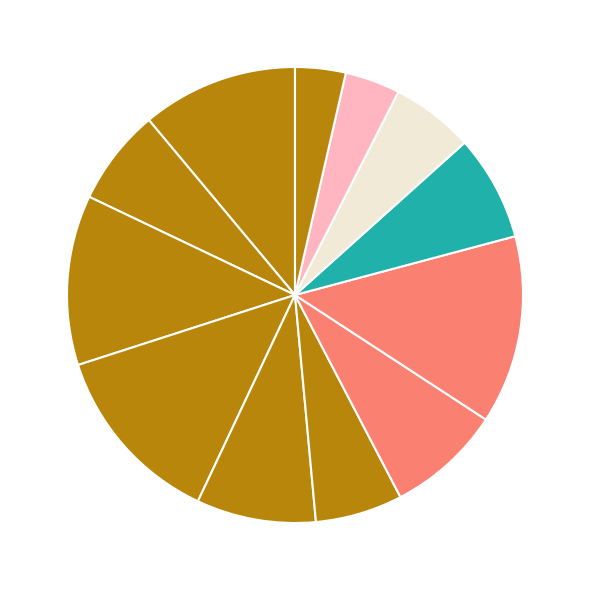

Which category has the biggest portion of the pie?

北星高校